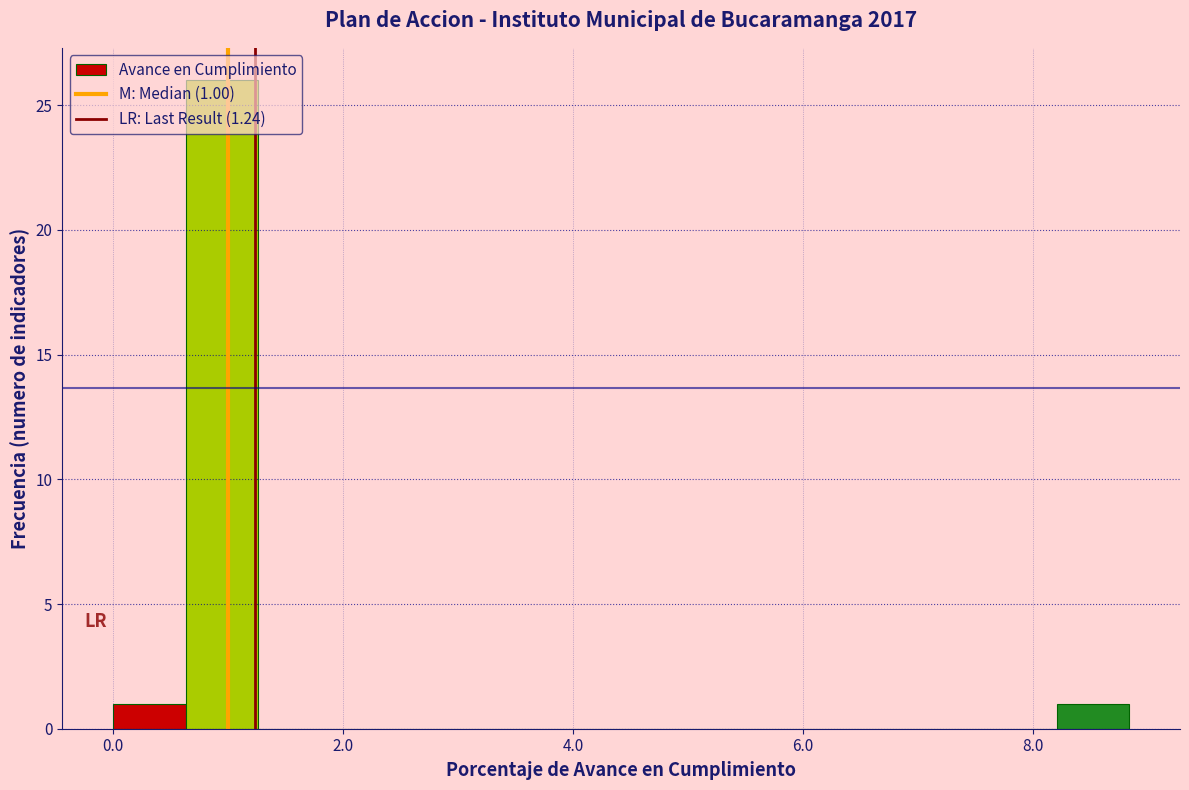

Read against the x-axis, roughly where is the centre of the tallest bar?

1.0